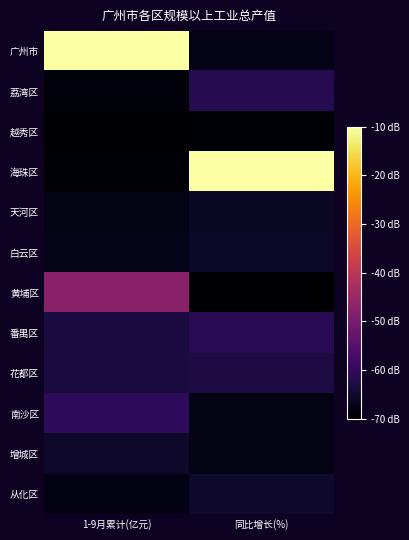

List the series in order of their peak value, lowest first.

越秀区, 天河区, 白云区, 增城区, 从化区, 花都区, 荔湾区, 番禺区, 南沙区, 黄埔区, 广州市, 海珠区